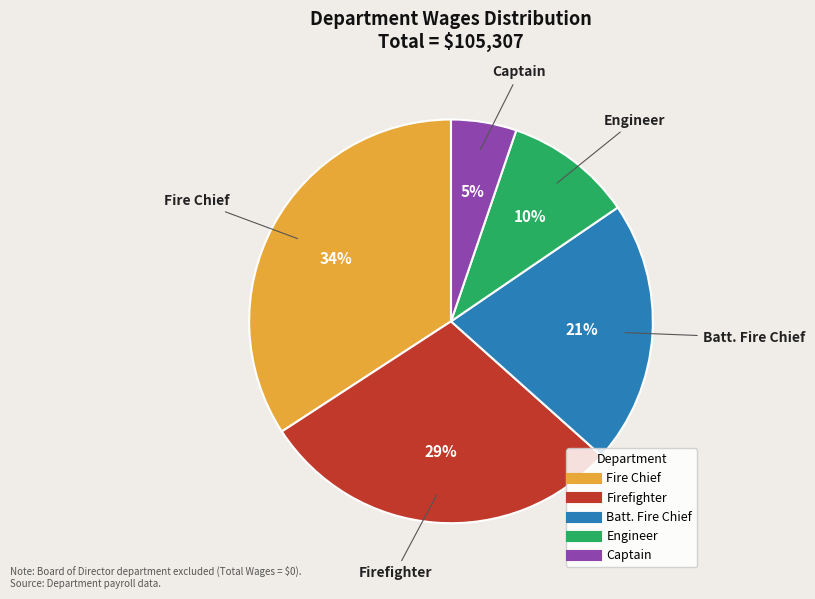

Rank the categories by value from lowest to highest.

Captain, Engineer, Batt. Fire Chief, Firefighter, Fire Chief